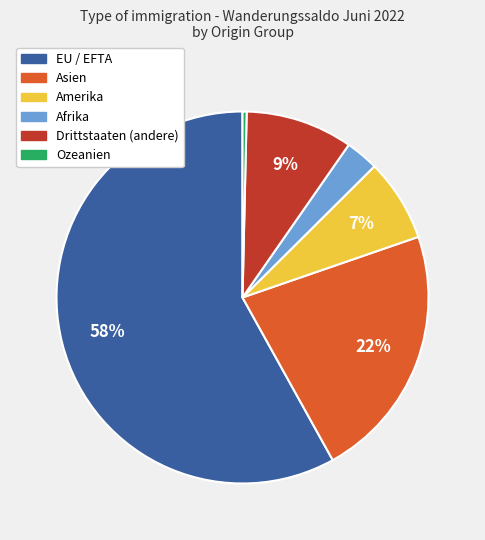

To the nearest percent, what is the average slice percentage?

17%